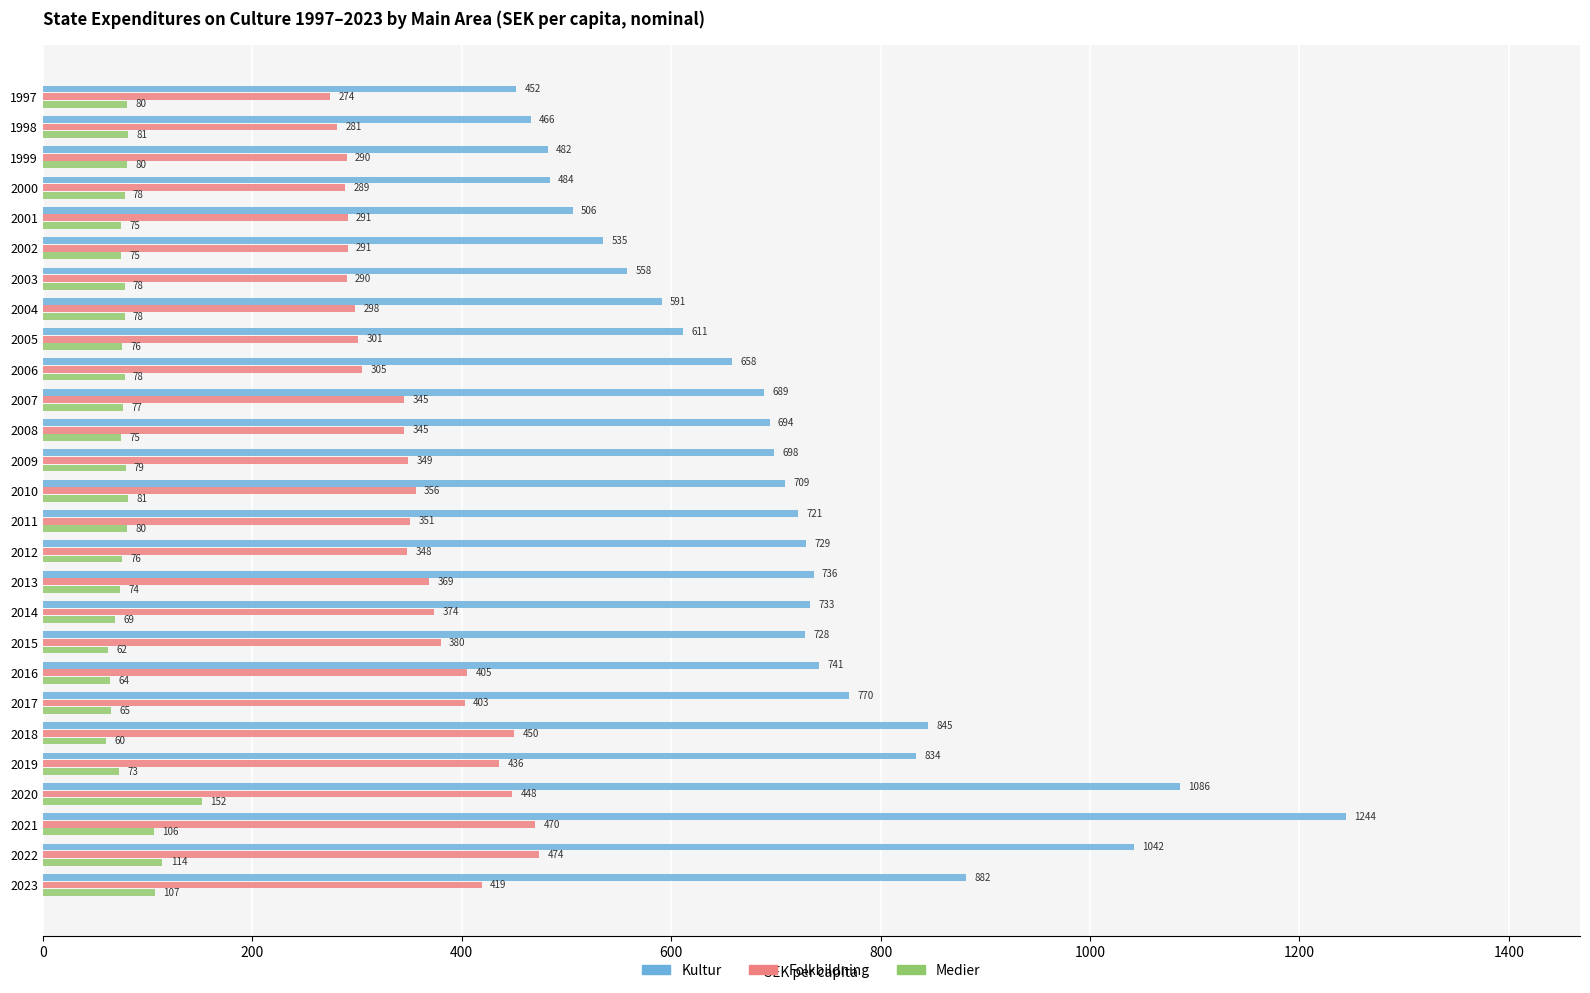

What is the sum of the Folkbildning values at 2021 and 1998?

751